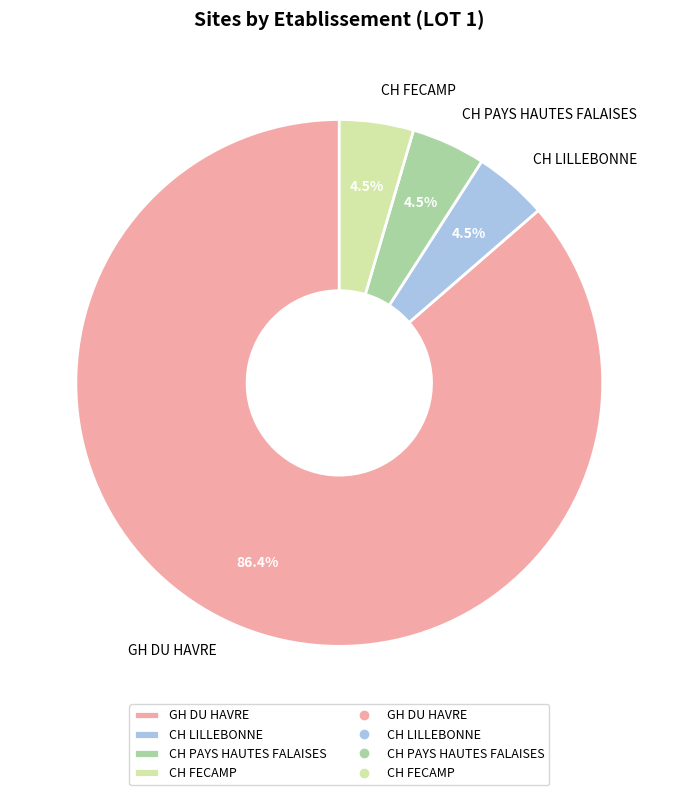

Combined, do CH LILLEBONNE and CH PAYS HAUTES FALAISES account for over 50%?

No